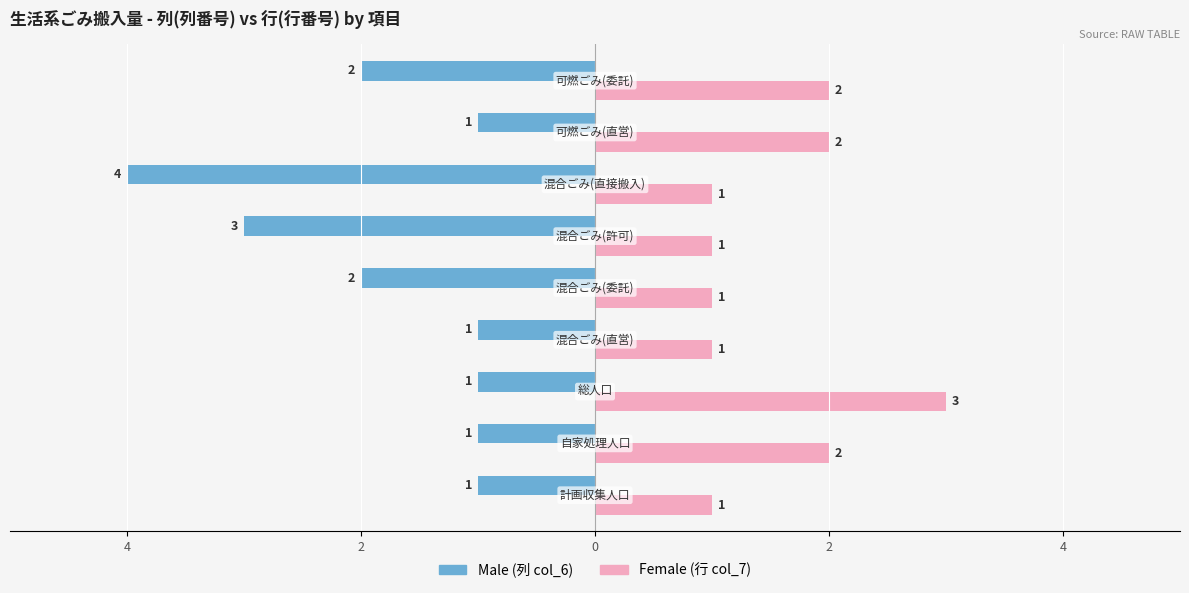

Is it true that Male equals -1 at 6?

False